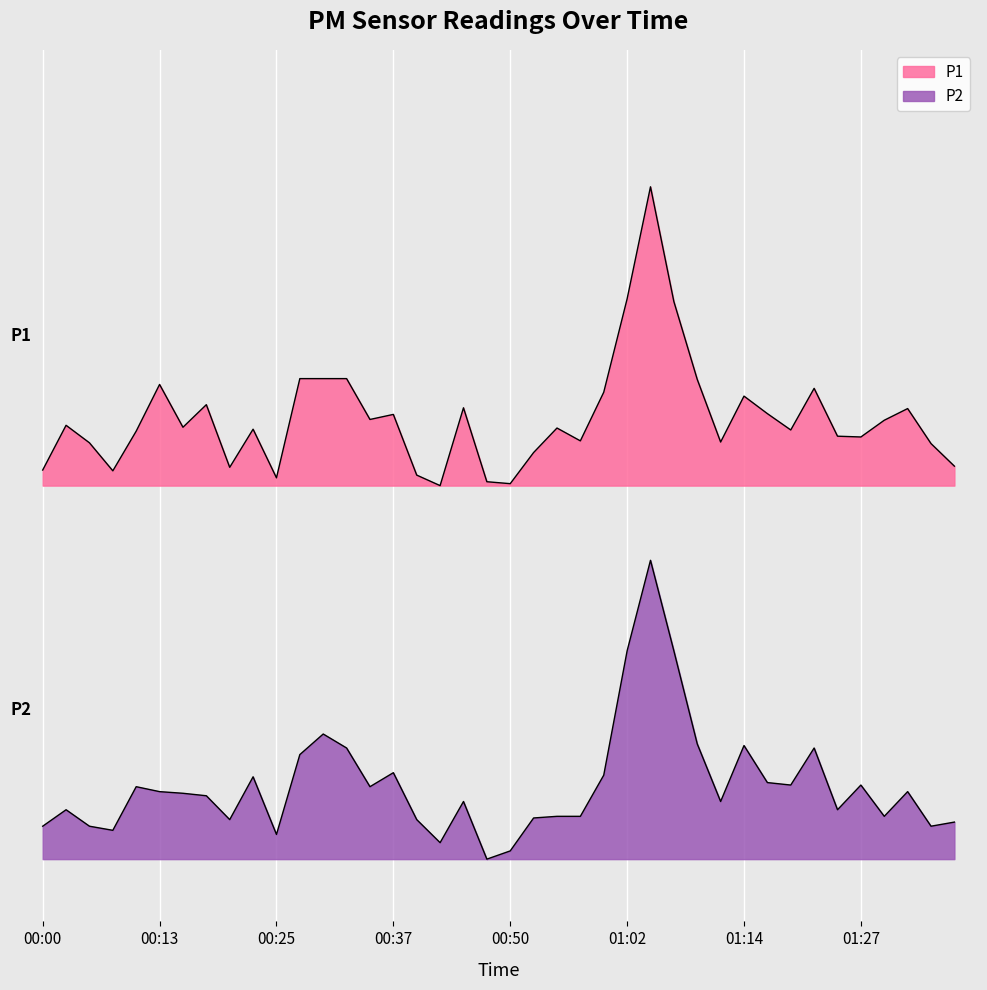

What is the spread (max minus min) of values at 00:22?

2.8